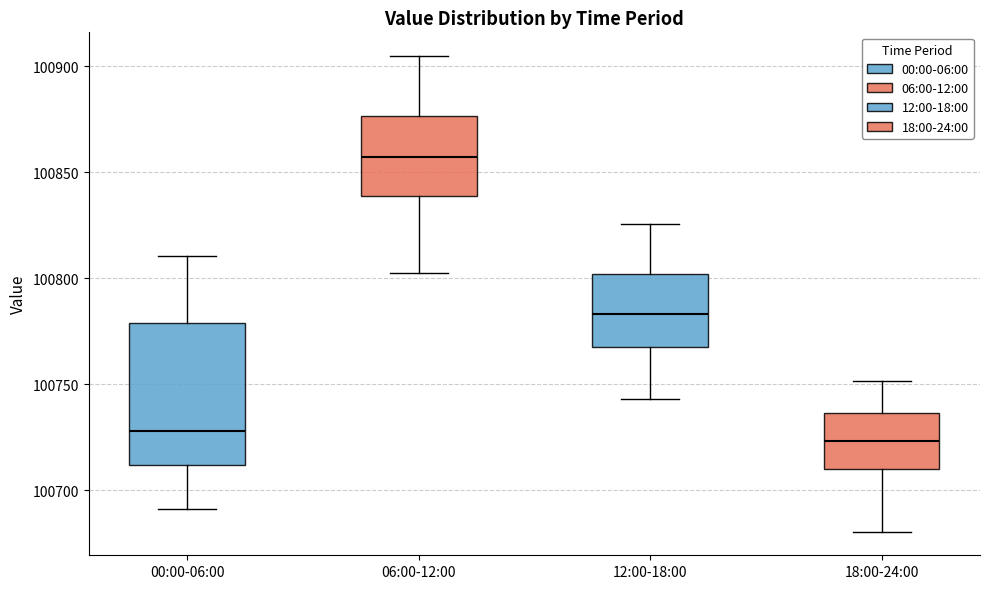

Reading left to right, transcribe this box plot: for each box, give where its median line is, the range the box spans, and where its two whiskers end, as read against the y-axis. The values are not printed on the chart, so give them approximately, as read against the axis.

00:00-06:00: median 100730, box 100710 to 100780, whiskers 100690 to 100810
06:00-12:00: median 100855, box 100840 to 100875, whiskers 100805 to 100905
12:00-18:00: median 100785, box 100765 to 100800, whiskers 100745 to 100825
18:00-24:00: median 100725, box 100710 to 100735, whiskers 100680 to 100750